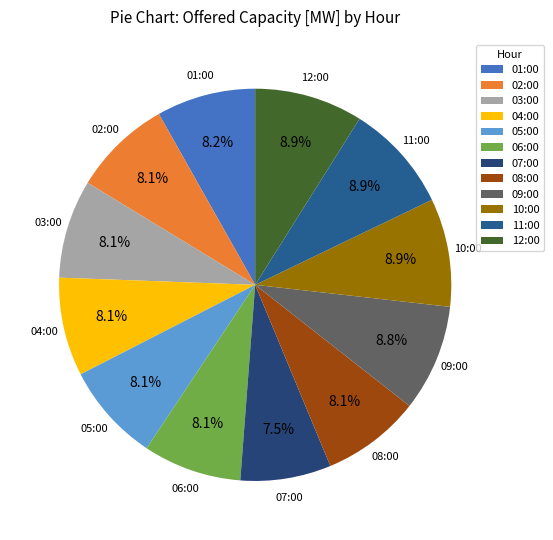

What is the ratio of the value at 09:00 to the value at 03:00?

1.1